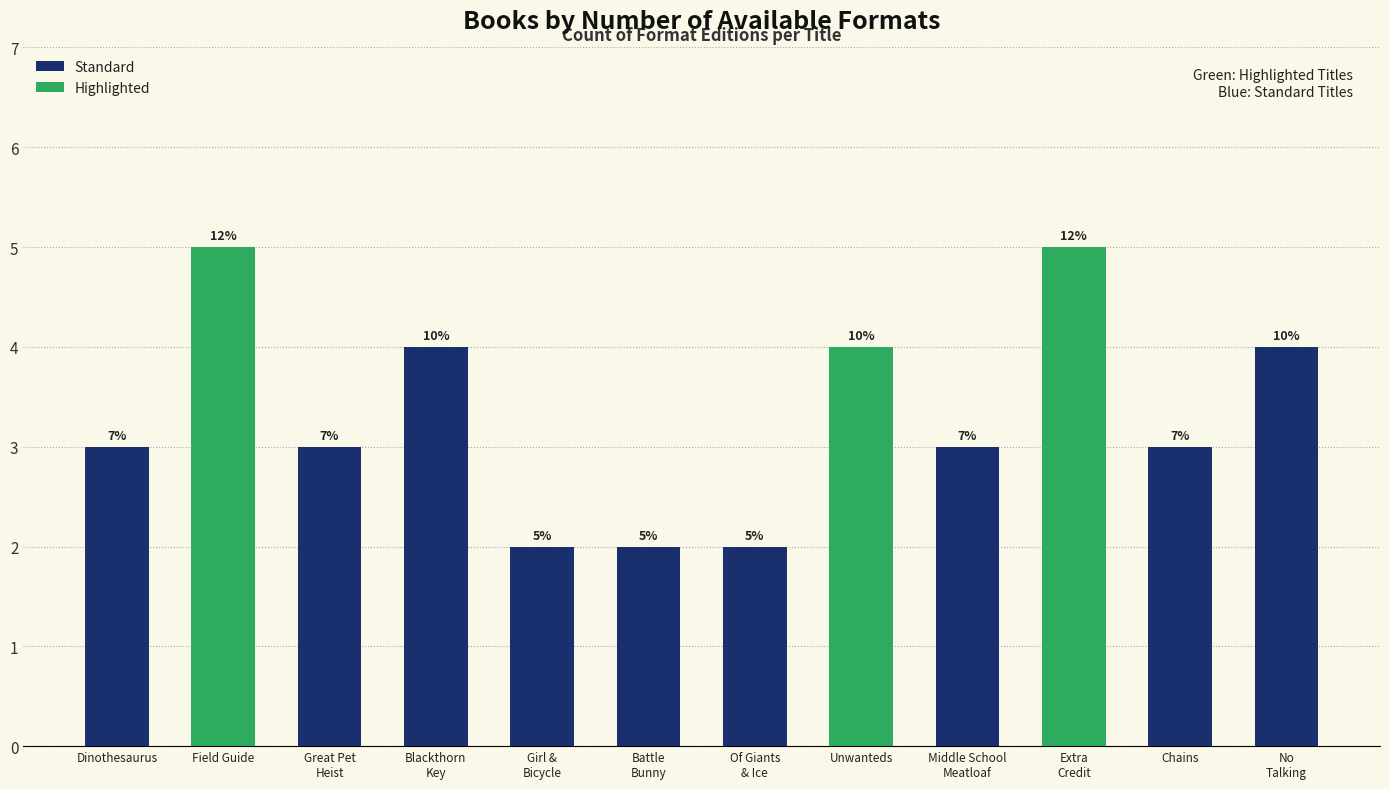

What is the ratio of the value at Of Giants
& Ice to the value at Field Guide?

0.4